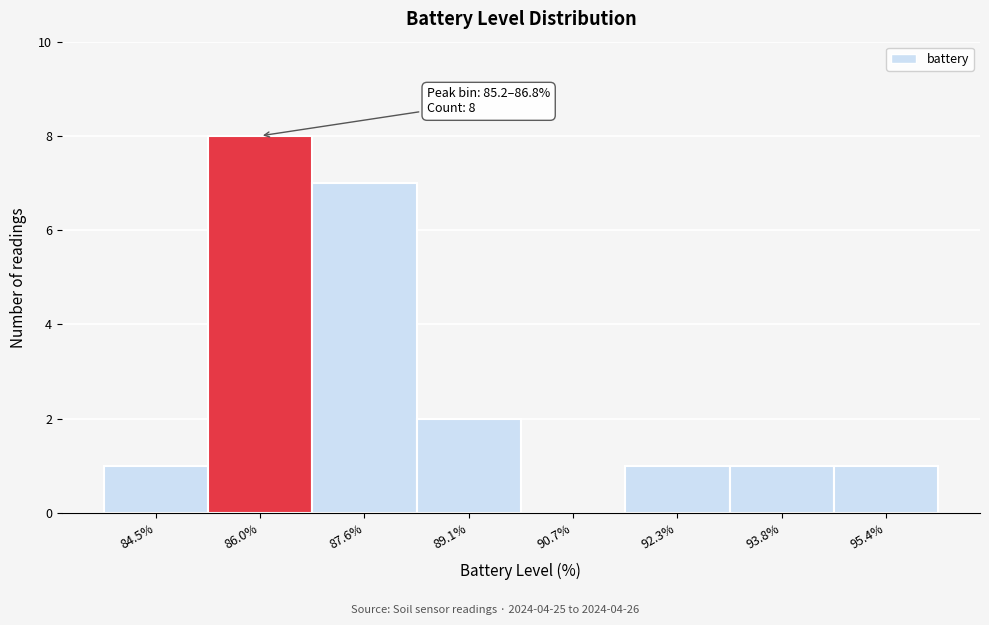

Which range on the x-axis has the tallest bar?

85.2 to 86.8